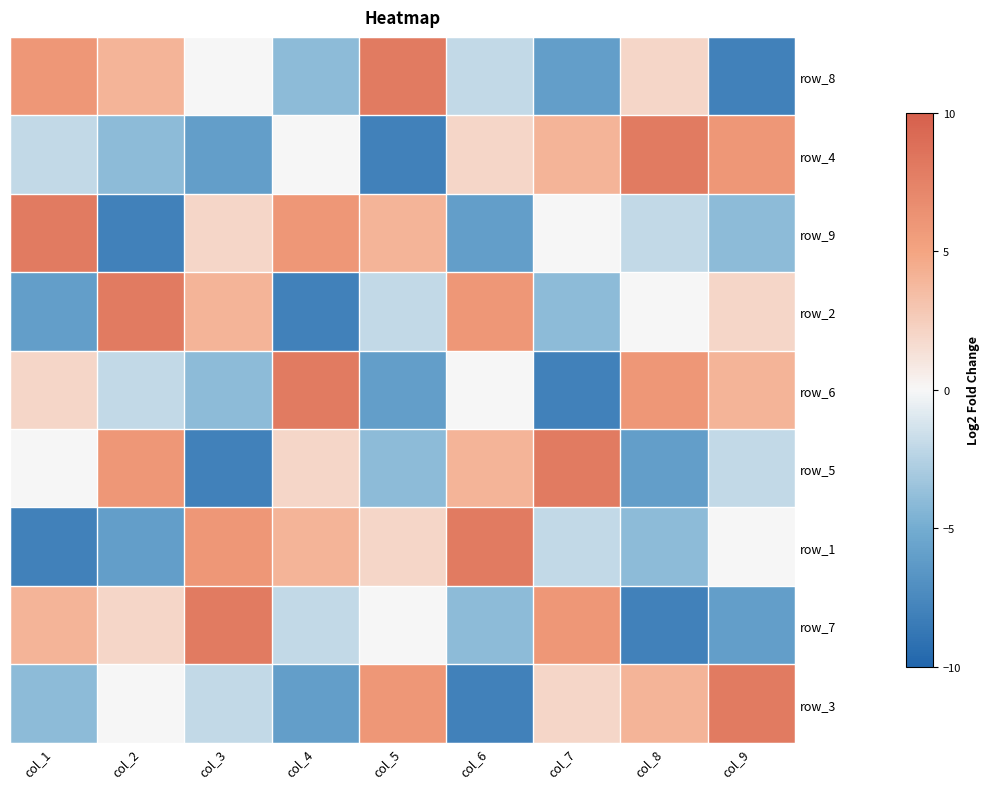

At how many categories does at least one series exceed 3?

9